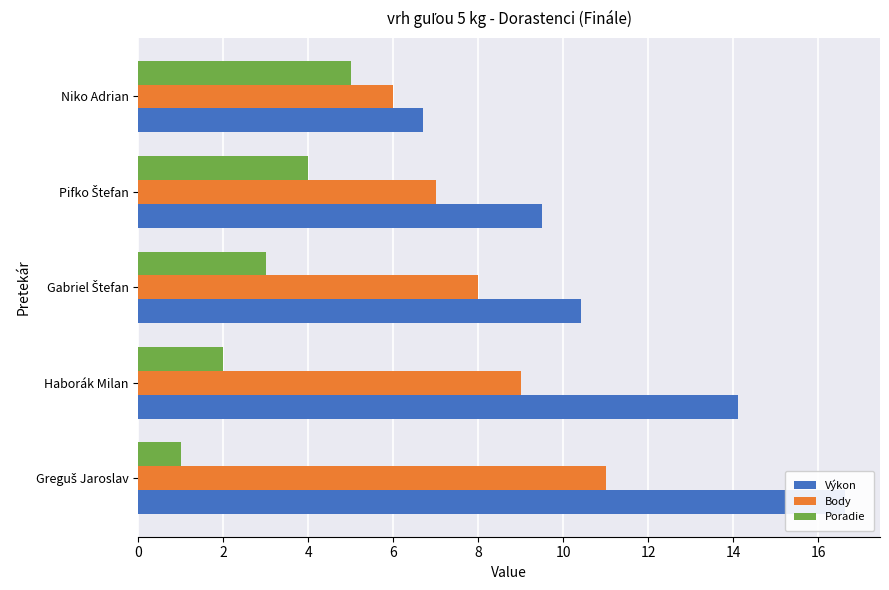

Reading left to right, list all the values displayed in this chart.

Výkon: 16.6	14.1	10.4	9.5	6.7
Body: 11.0	9.0	8.0	7.0	6.0
Poradie: 1.0	2.0	3.0	4.0	5.0